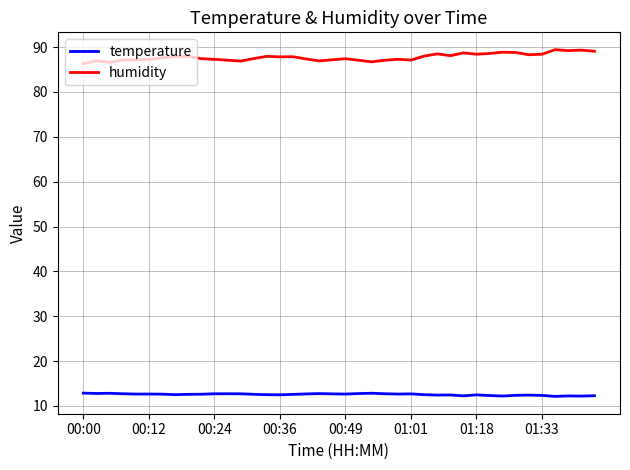

Rank the series by their average value, from lowest to highest.

temperature, humidity